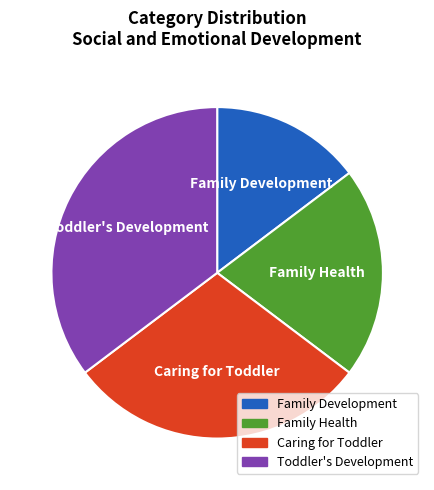

How many slices are in this pie chart?

4